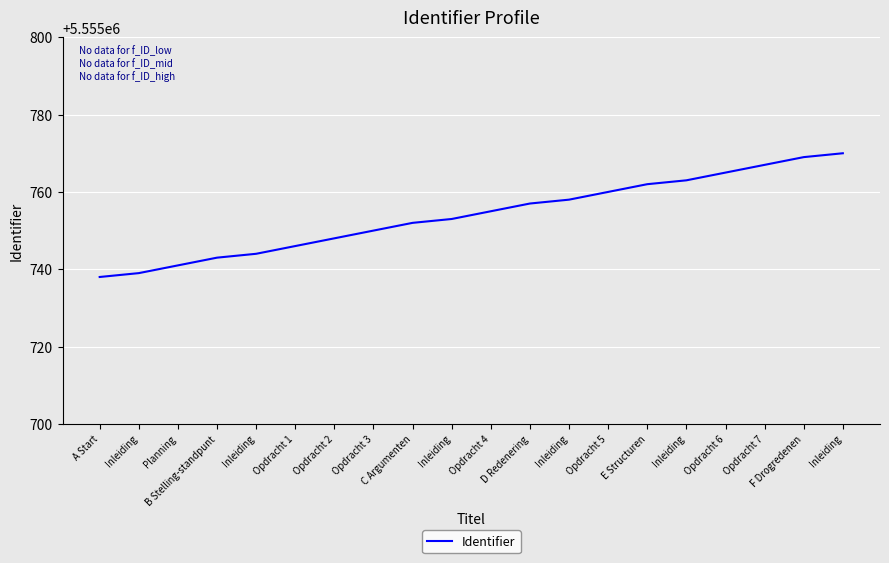

Is it true that the value at D Redenering is 3010059?

False